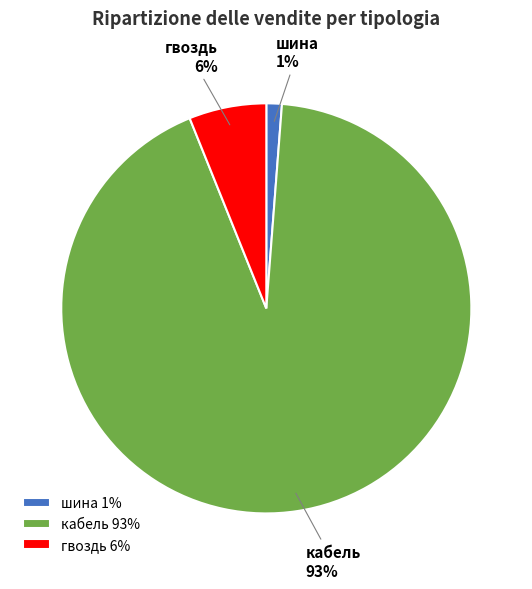

Which category has the smallest portion of the pie?

шина